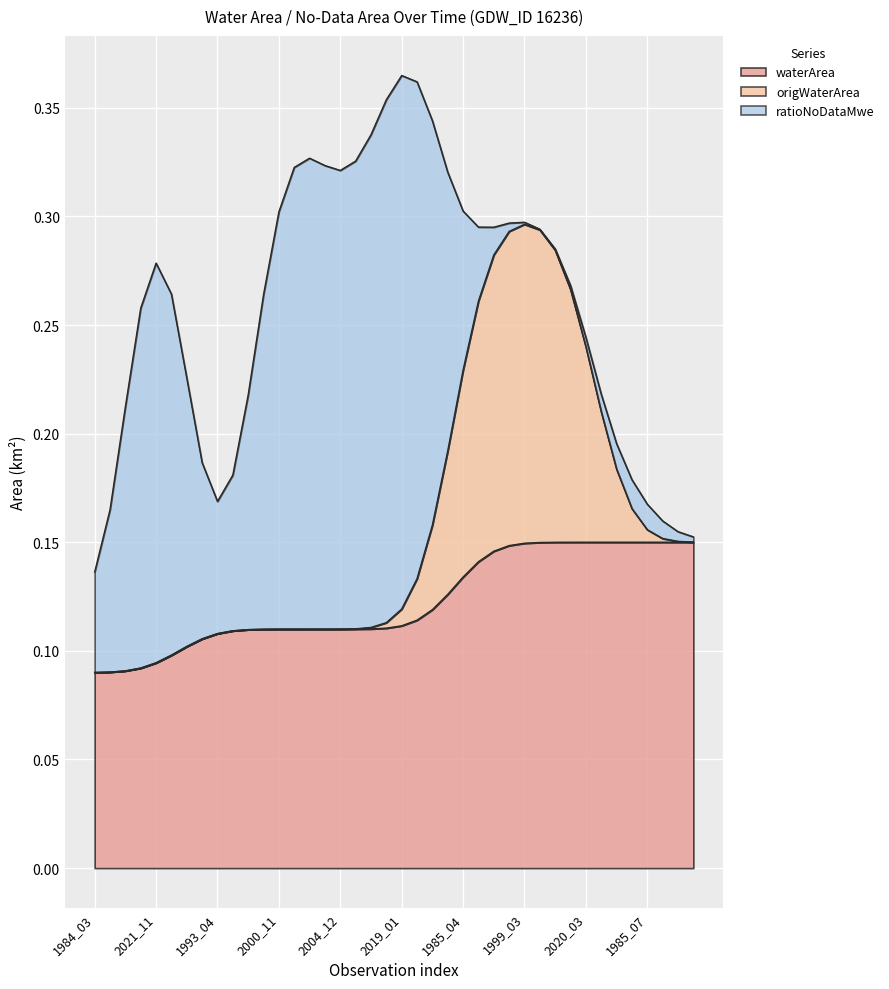

Does the chart display data point markers on the line(s)?

No